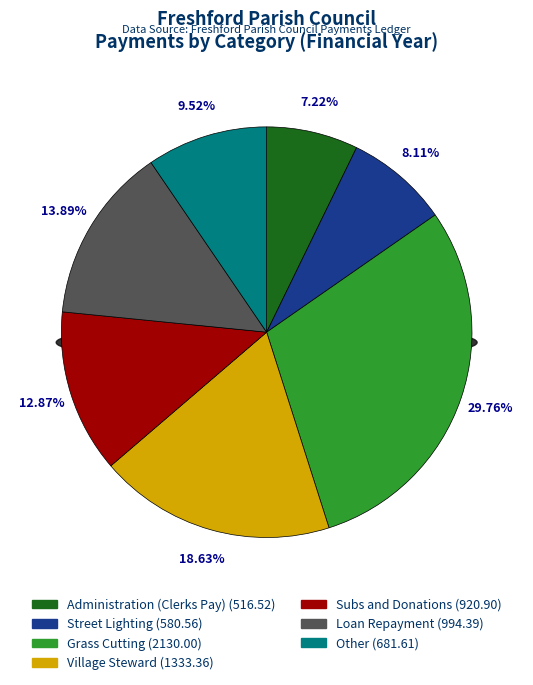

Does Other account for over 50% of the chart?

No